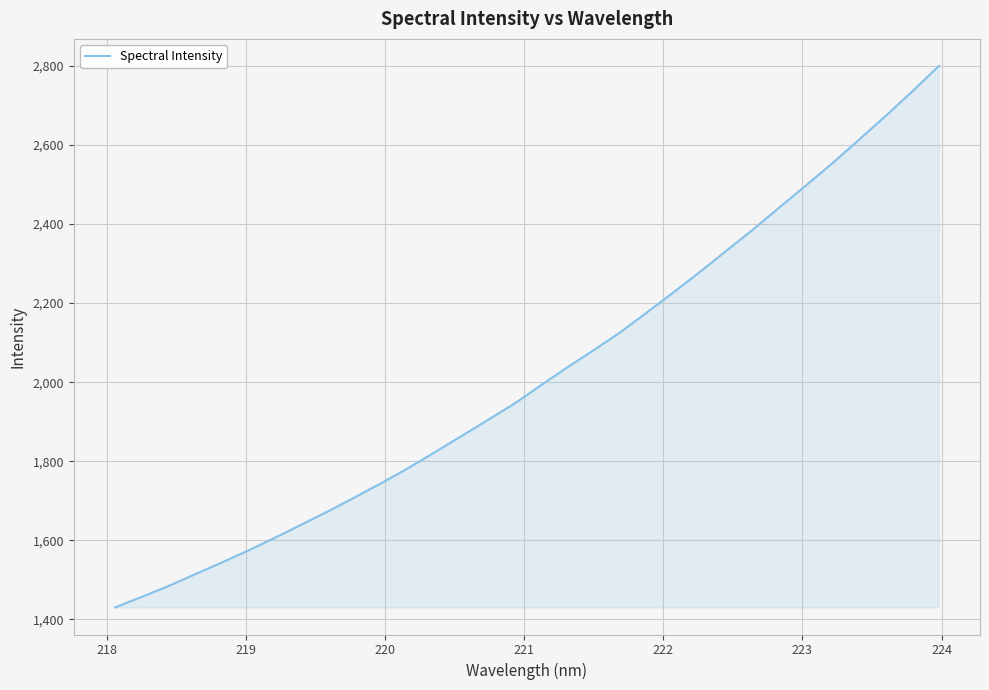

What is the maximum value shown in the chart?

2799.9